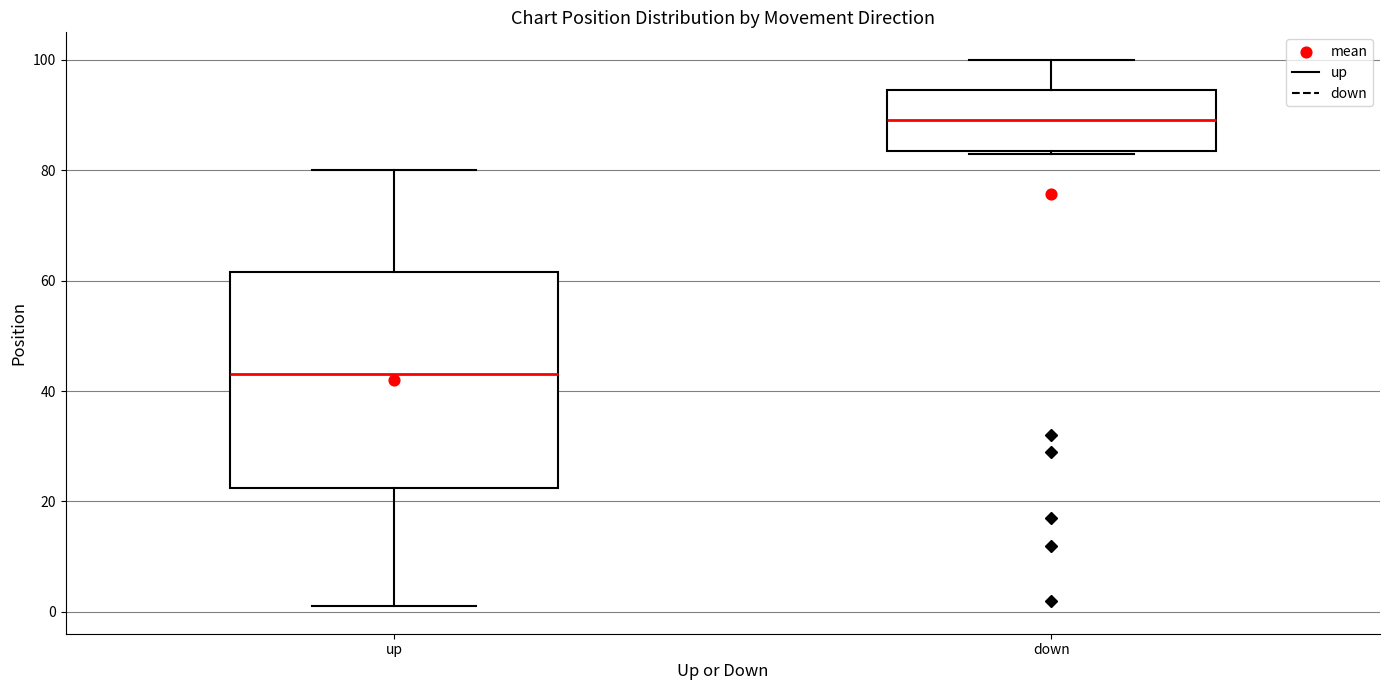

Reading left to right, transcribe this box plot: for each box, give where its median line is, the range the box spans, and where its two whiskers end, as read against the y-axis. The values are not printed on the chart, so give them approximately, as read against the axis.

up: median 44, box 22 to 62, whiskers 2 to 80
down: median 90, box 84 to 94, whiskers 84 to 100